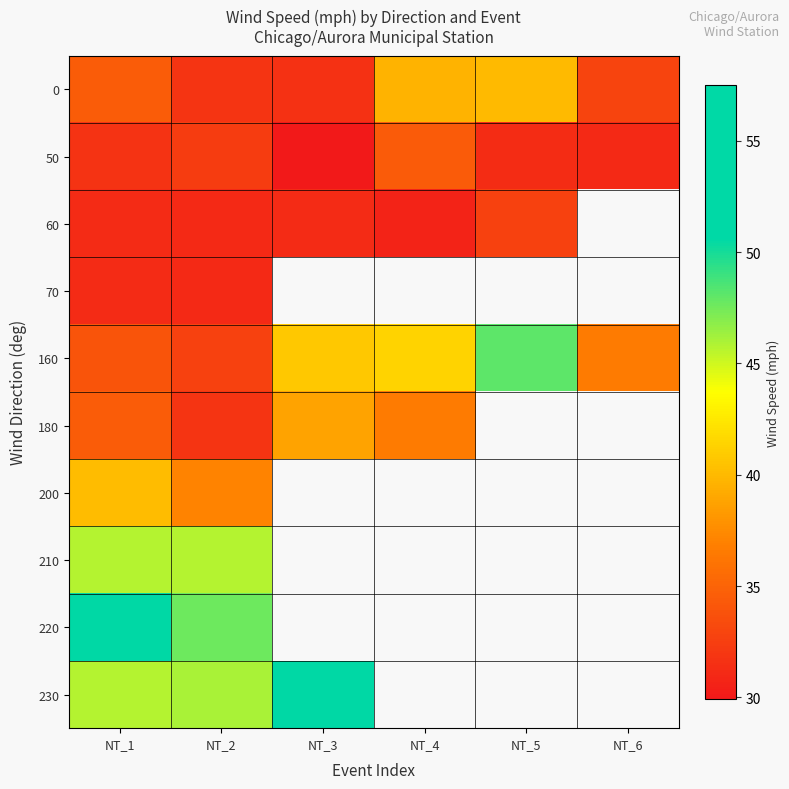

At how many categories does at least one series exceed 56?

1